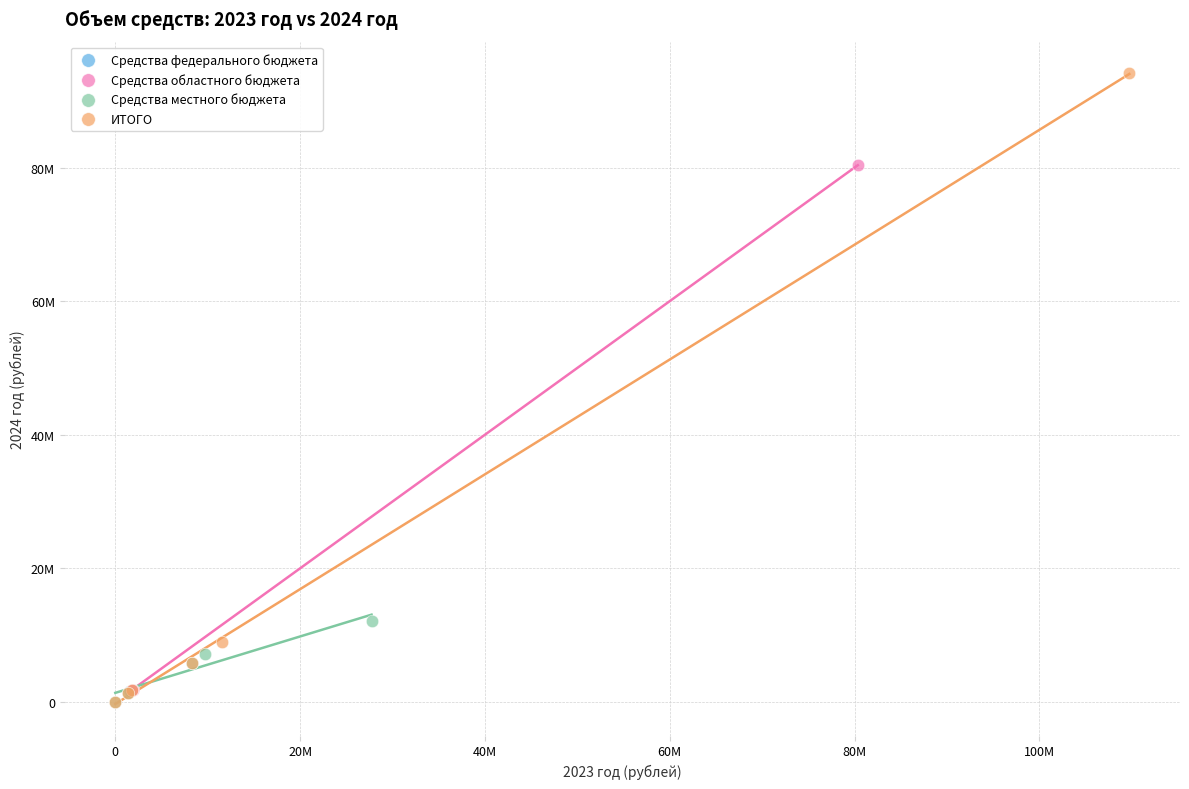

What are all the series names shown in the legend?

Средства федерального бюджета, Средства областного бюджета, Средства местного бюджета, ИТОГО